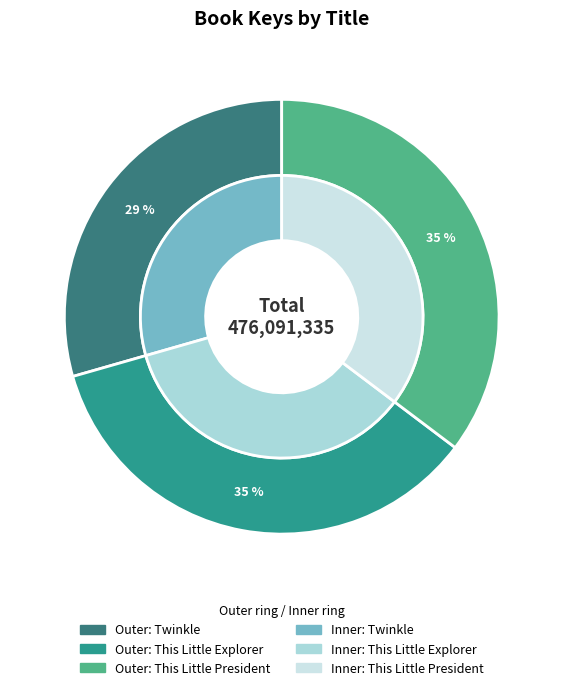

What percentage is the This Little President slice, to the nearest percent?

35%